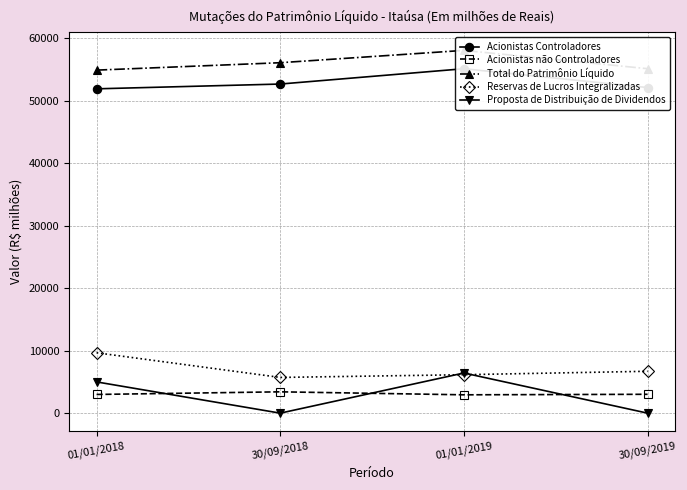

What is the difference between the maximum and minimum values in the Proposta de Distribuição de Dividendos series?

6429